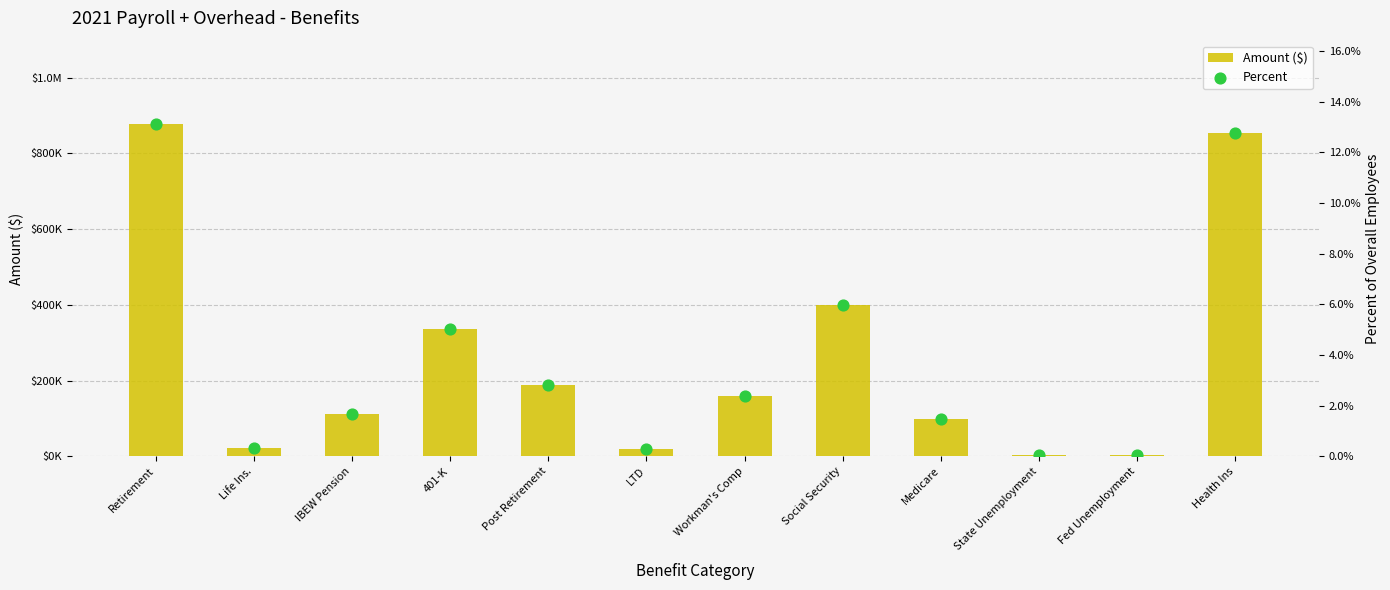

At which category is the sum across all series the highest?

Retirement